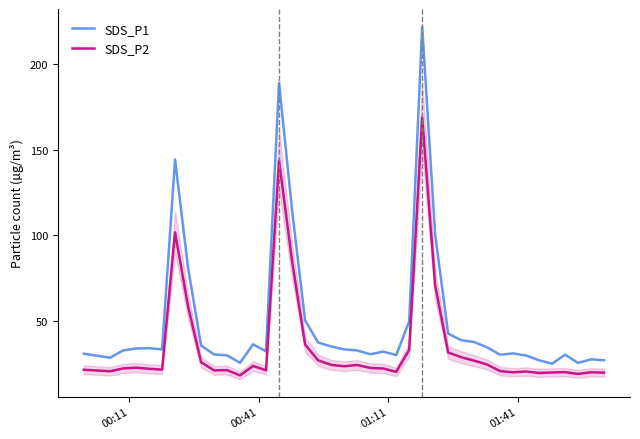

True or false: SDS_P2 and SDS_P1 cross at least once.

False